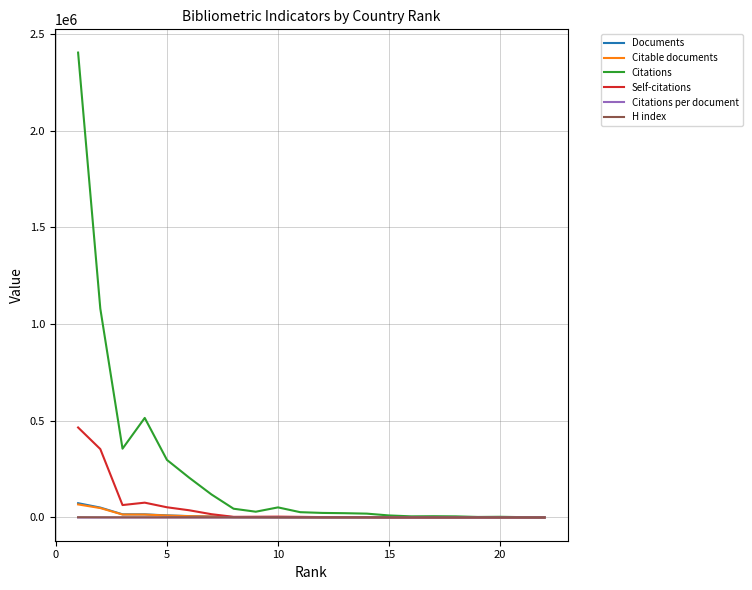

Which series has the largest total across all categories?

Citations